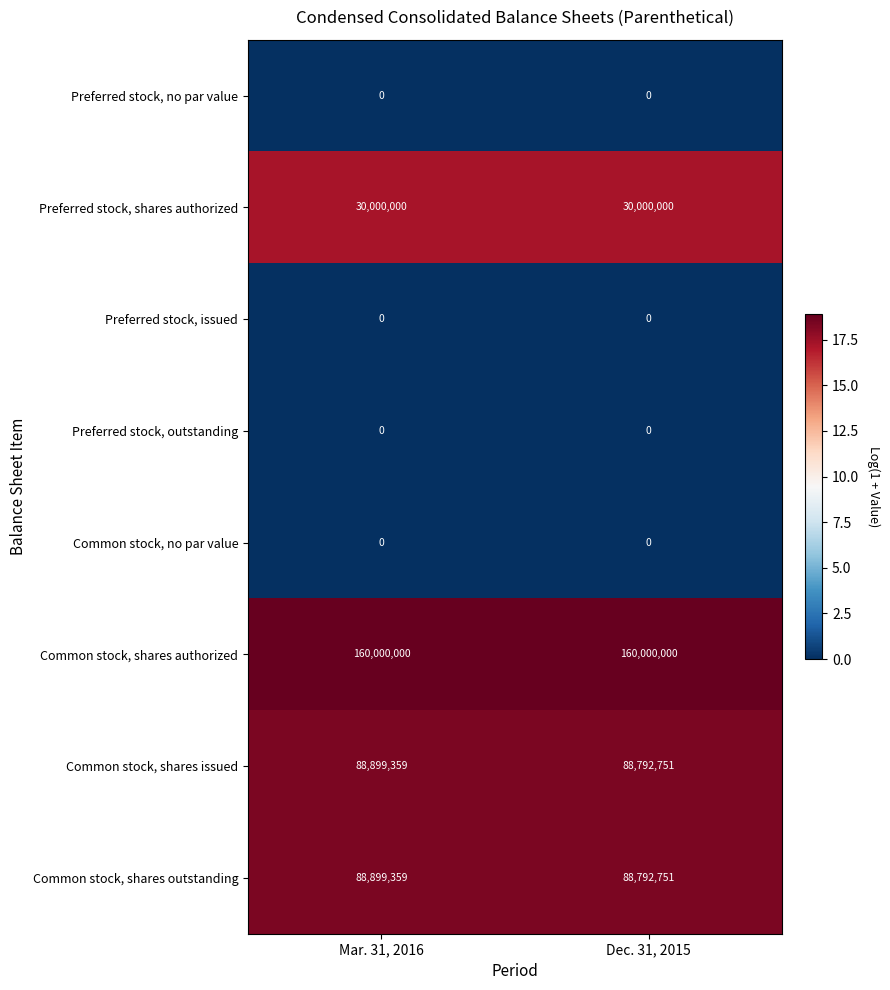

What is the maximum value shown in the chart?

160000000